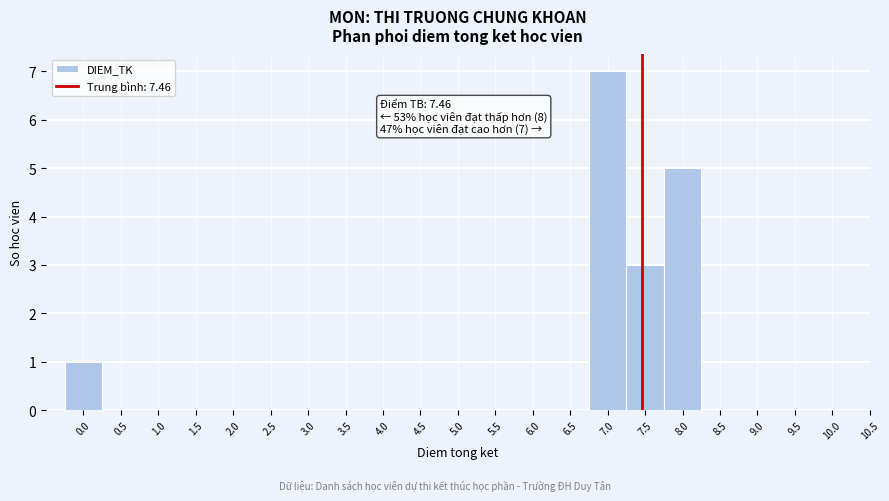

Which range on the x-axis has the tallest bar?

6.75 to 7.25